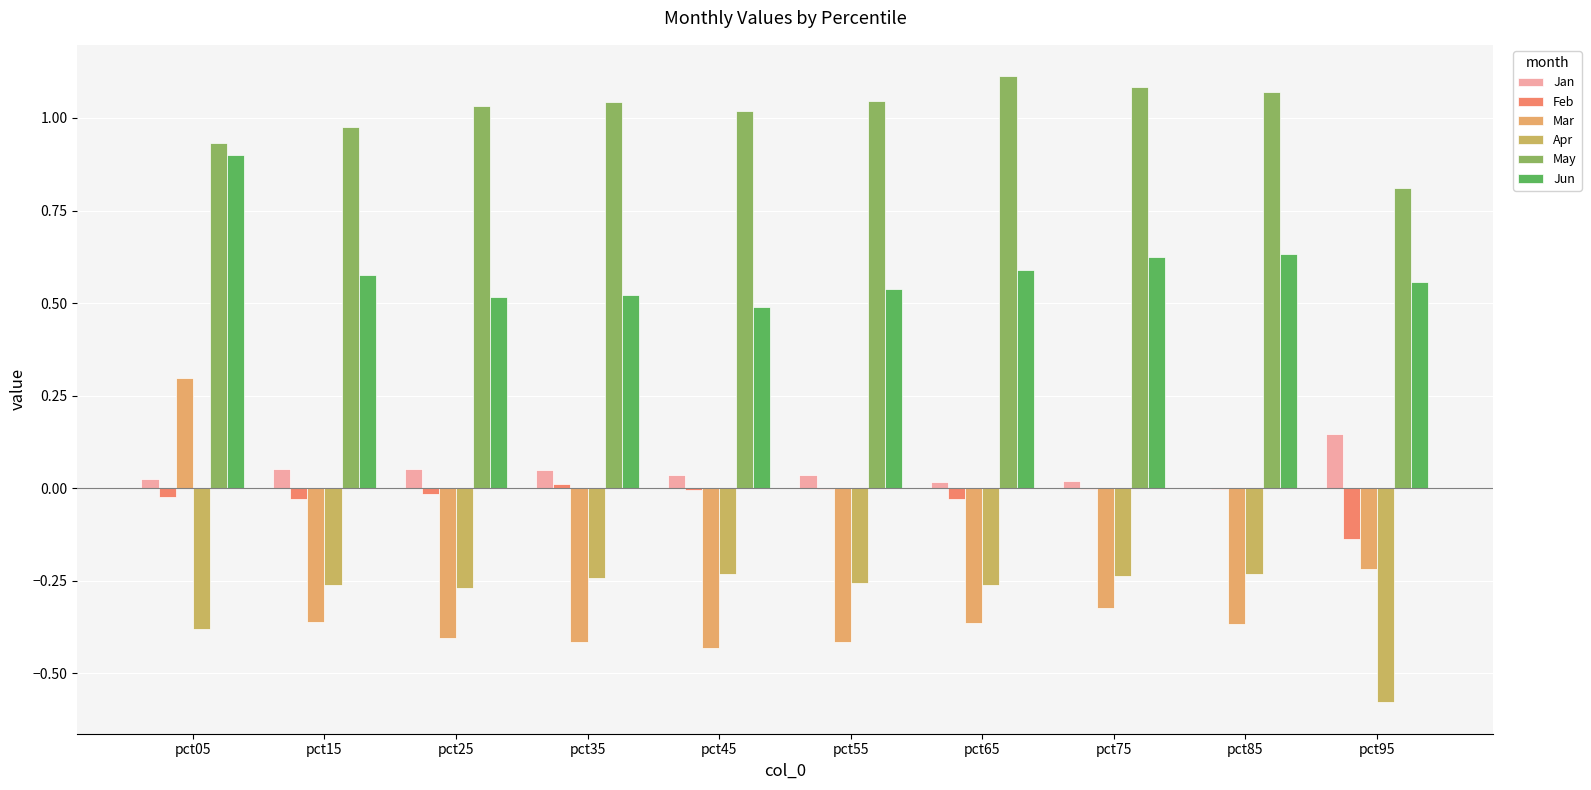

How many series are shown in this chart?

6